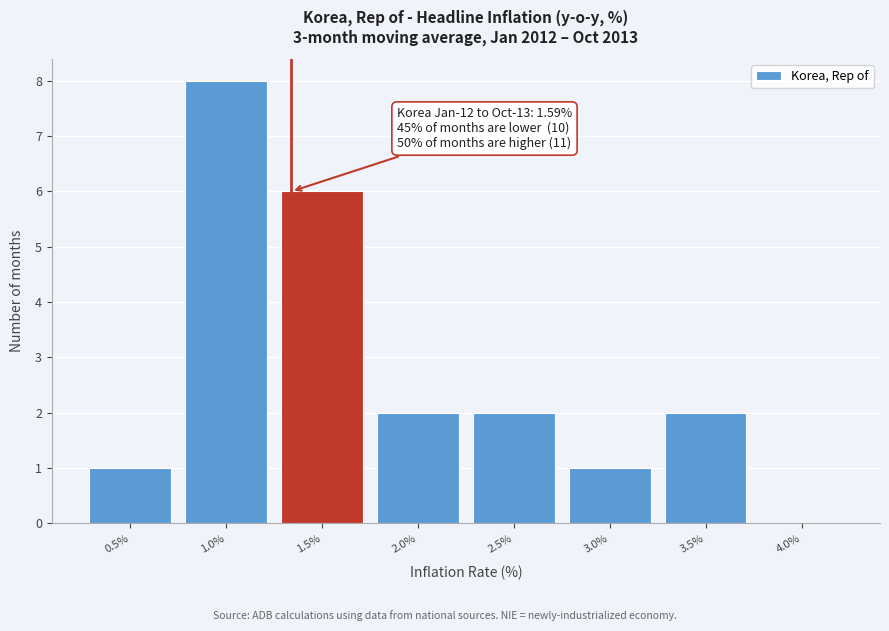

Reading left to right, transcribe all the data shown in this chart.

0.5%=1	1.0%=8	1.5%=6	2.0%=2	2.5%=2	3.0%=1	3.5%=2	4.0%=0